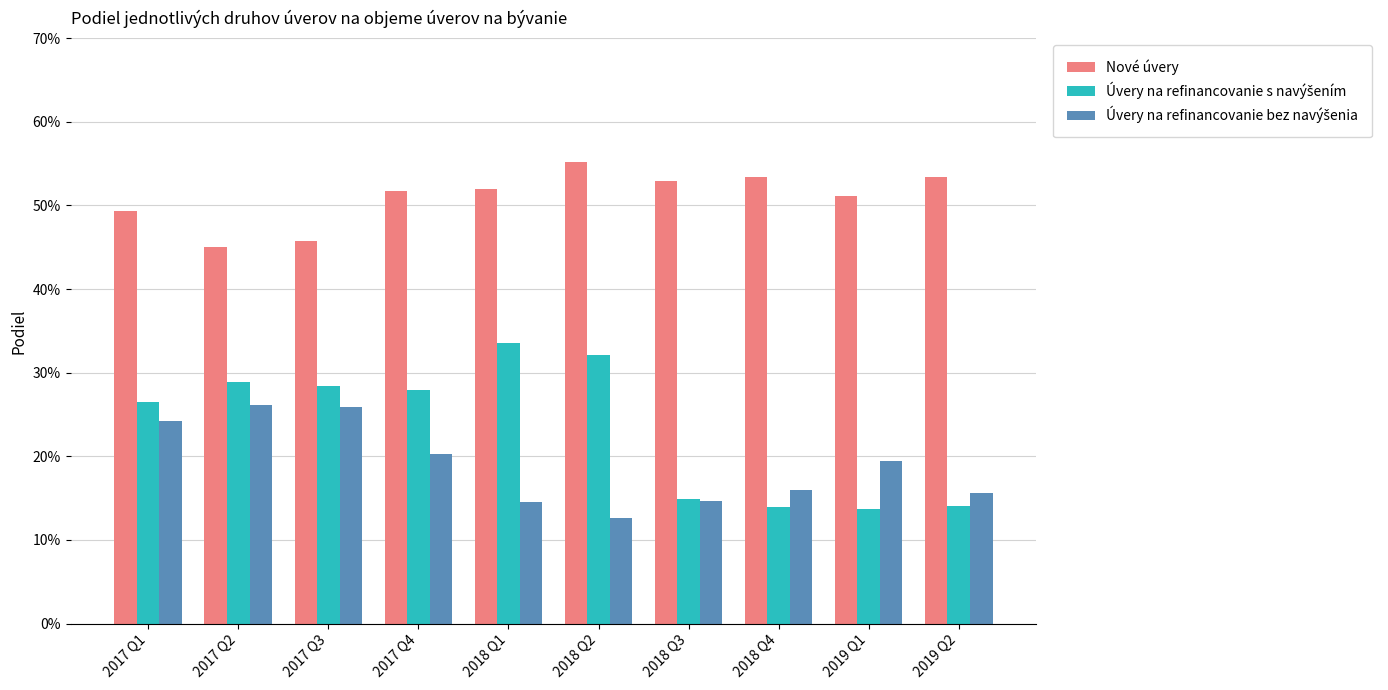

What is the difference between the second highest and minimum values in the Úvery na refinancovanie s navýšením series?

0.2